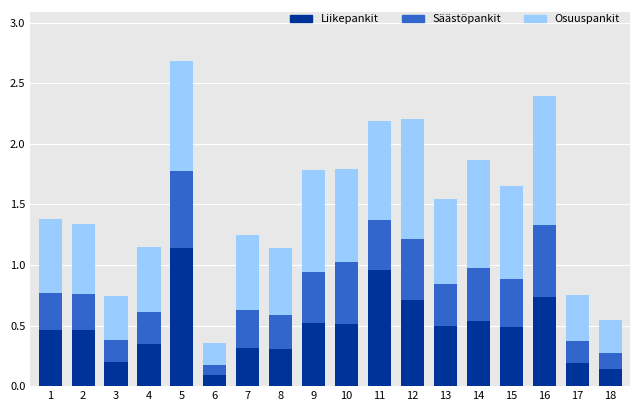

What is the total value across all series at 14?

1.9